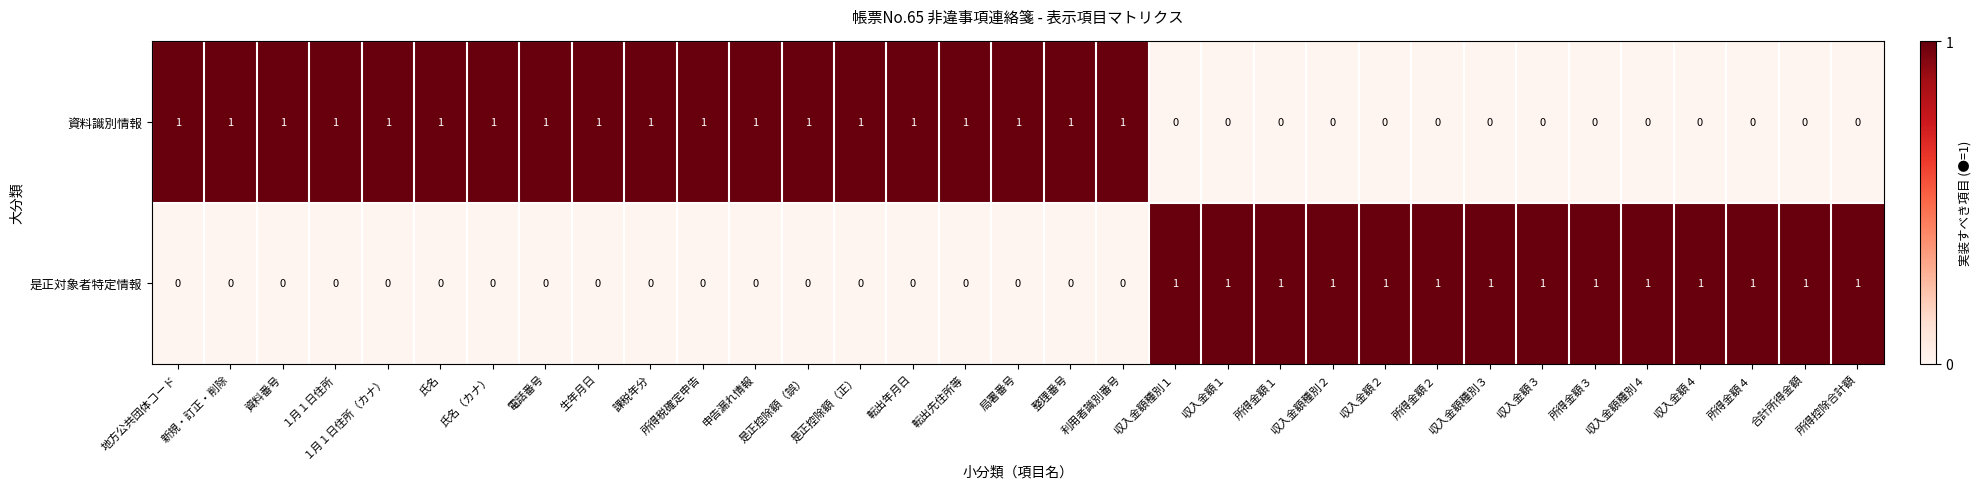

Count the number of data series in this chart.

2